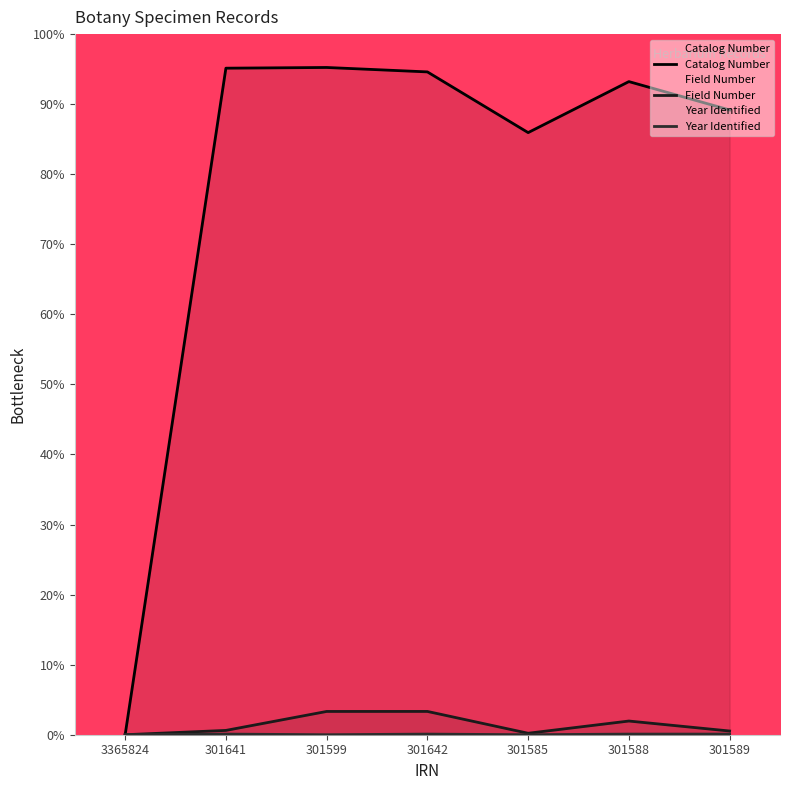

What is the average value of the Catalog Number series?

79.0